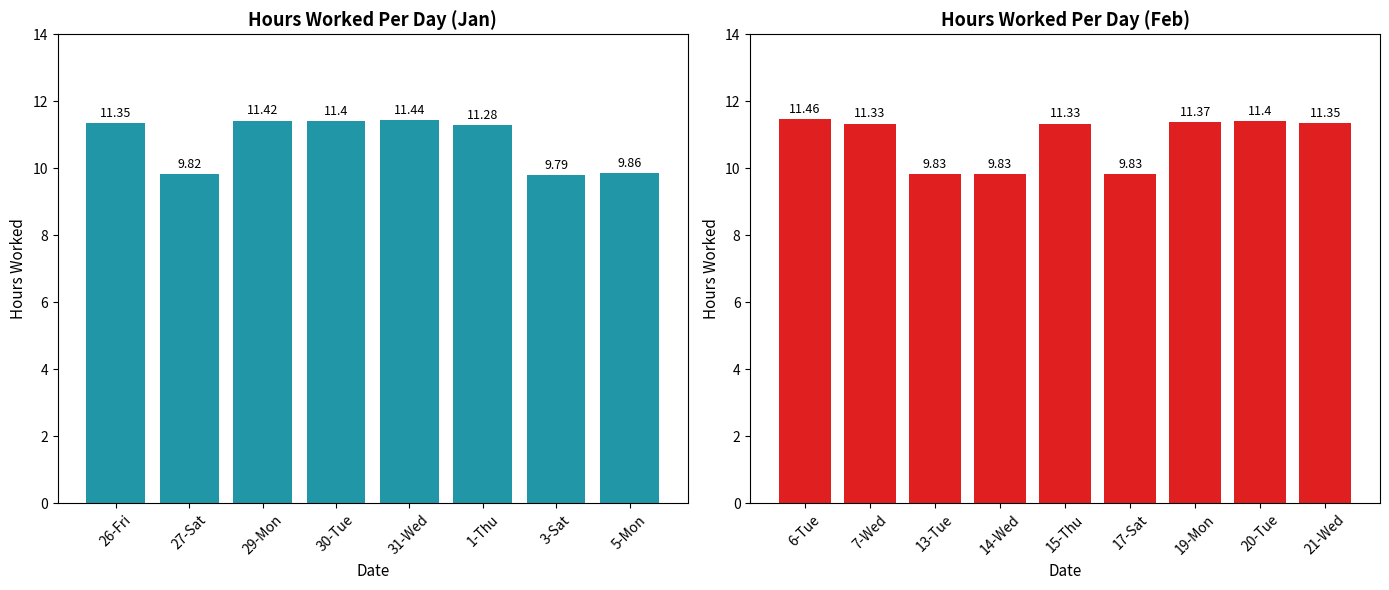

What is the sum of all values?

184.1